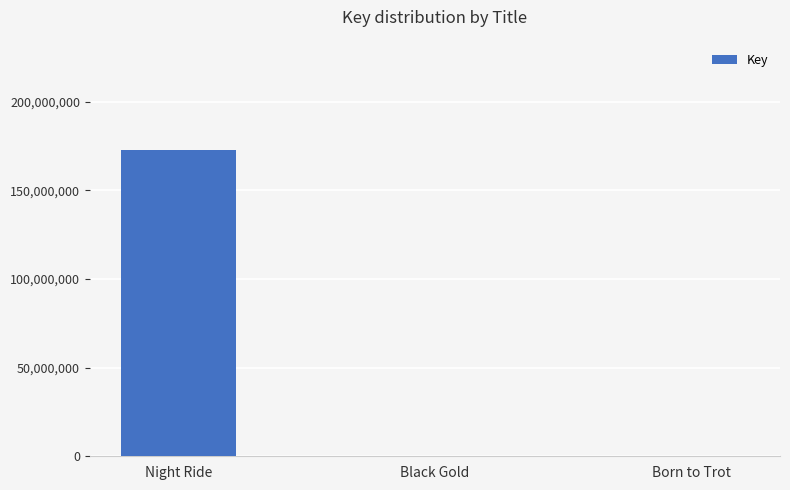

What is the sum of the values at Black Gold and Born to Trot?

317306